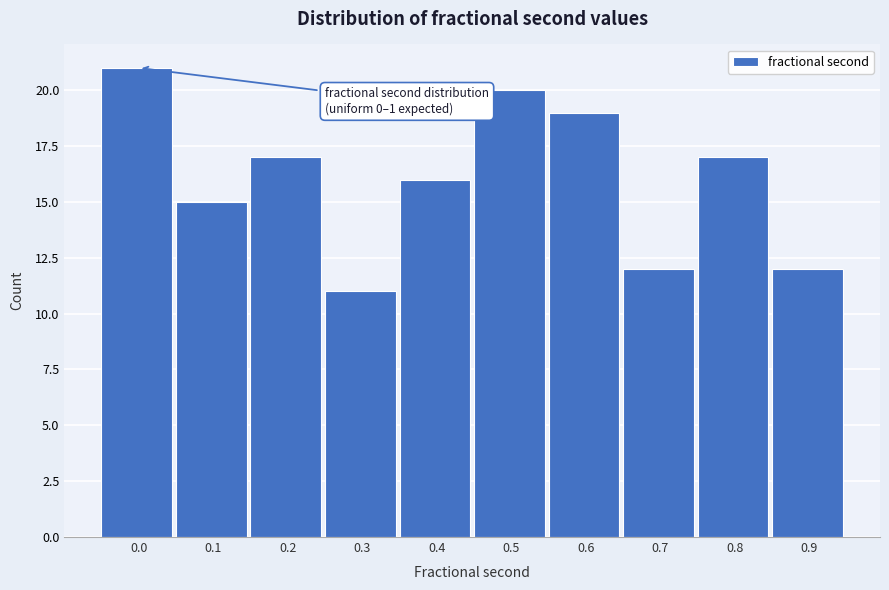

Reading left to right, list all the values displayed in this chart.

0.0=21	0.1=15	0.2=17	0.3=11	0.4=16	0.5=20	0.6=19	0.7=12	0.8=17	0.9=12